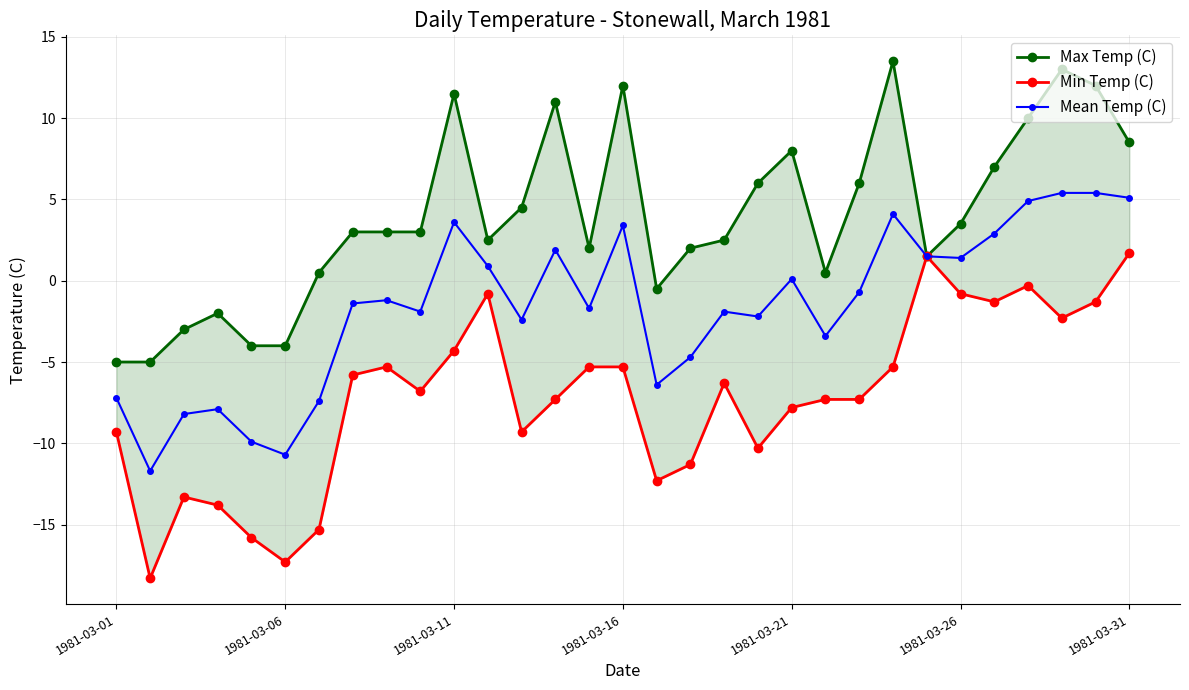

True or false: Mean Temp (C) has more than 1 points higher than both neighbors.

True